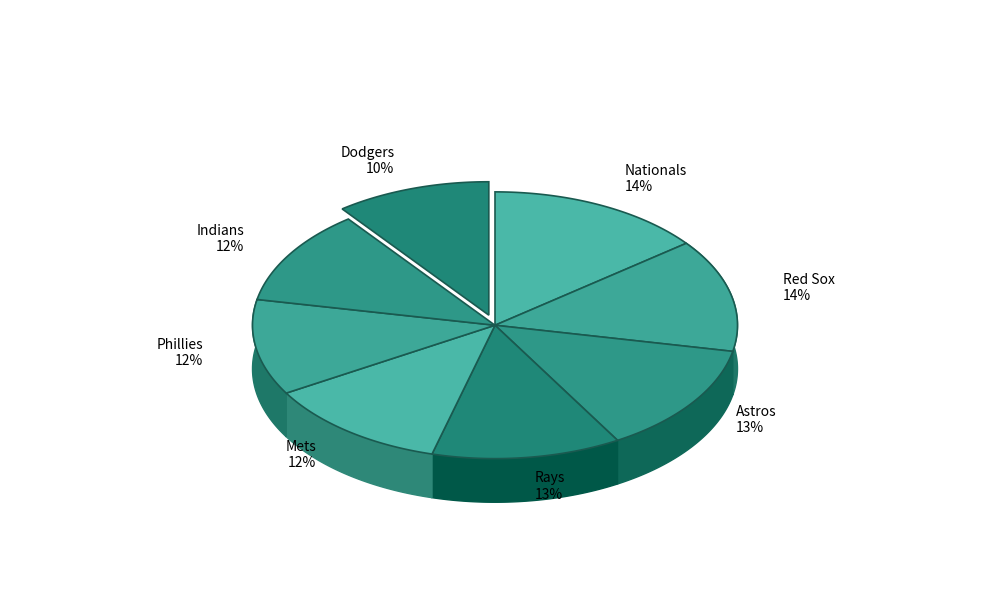

Do Mets and Rays together represent more than half of the pie?

No